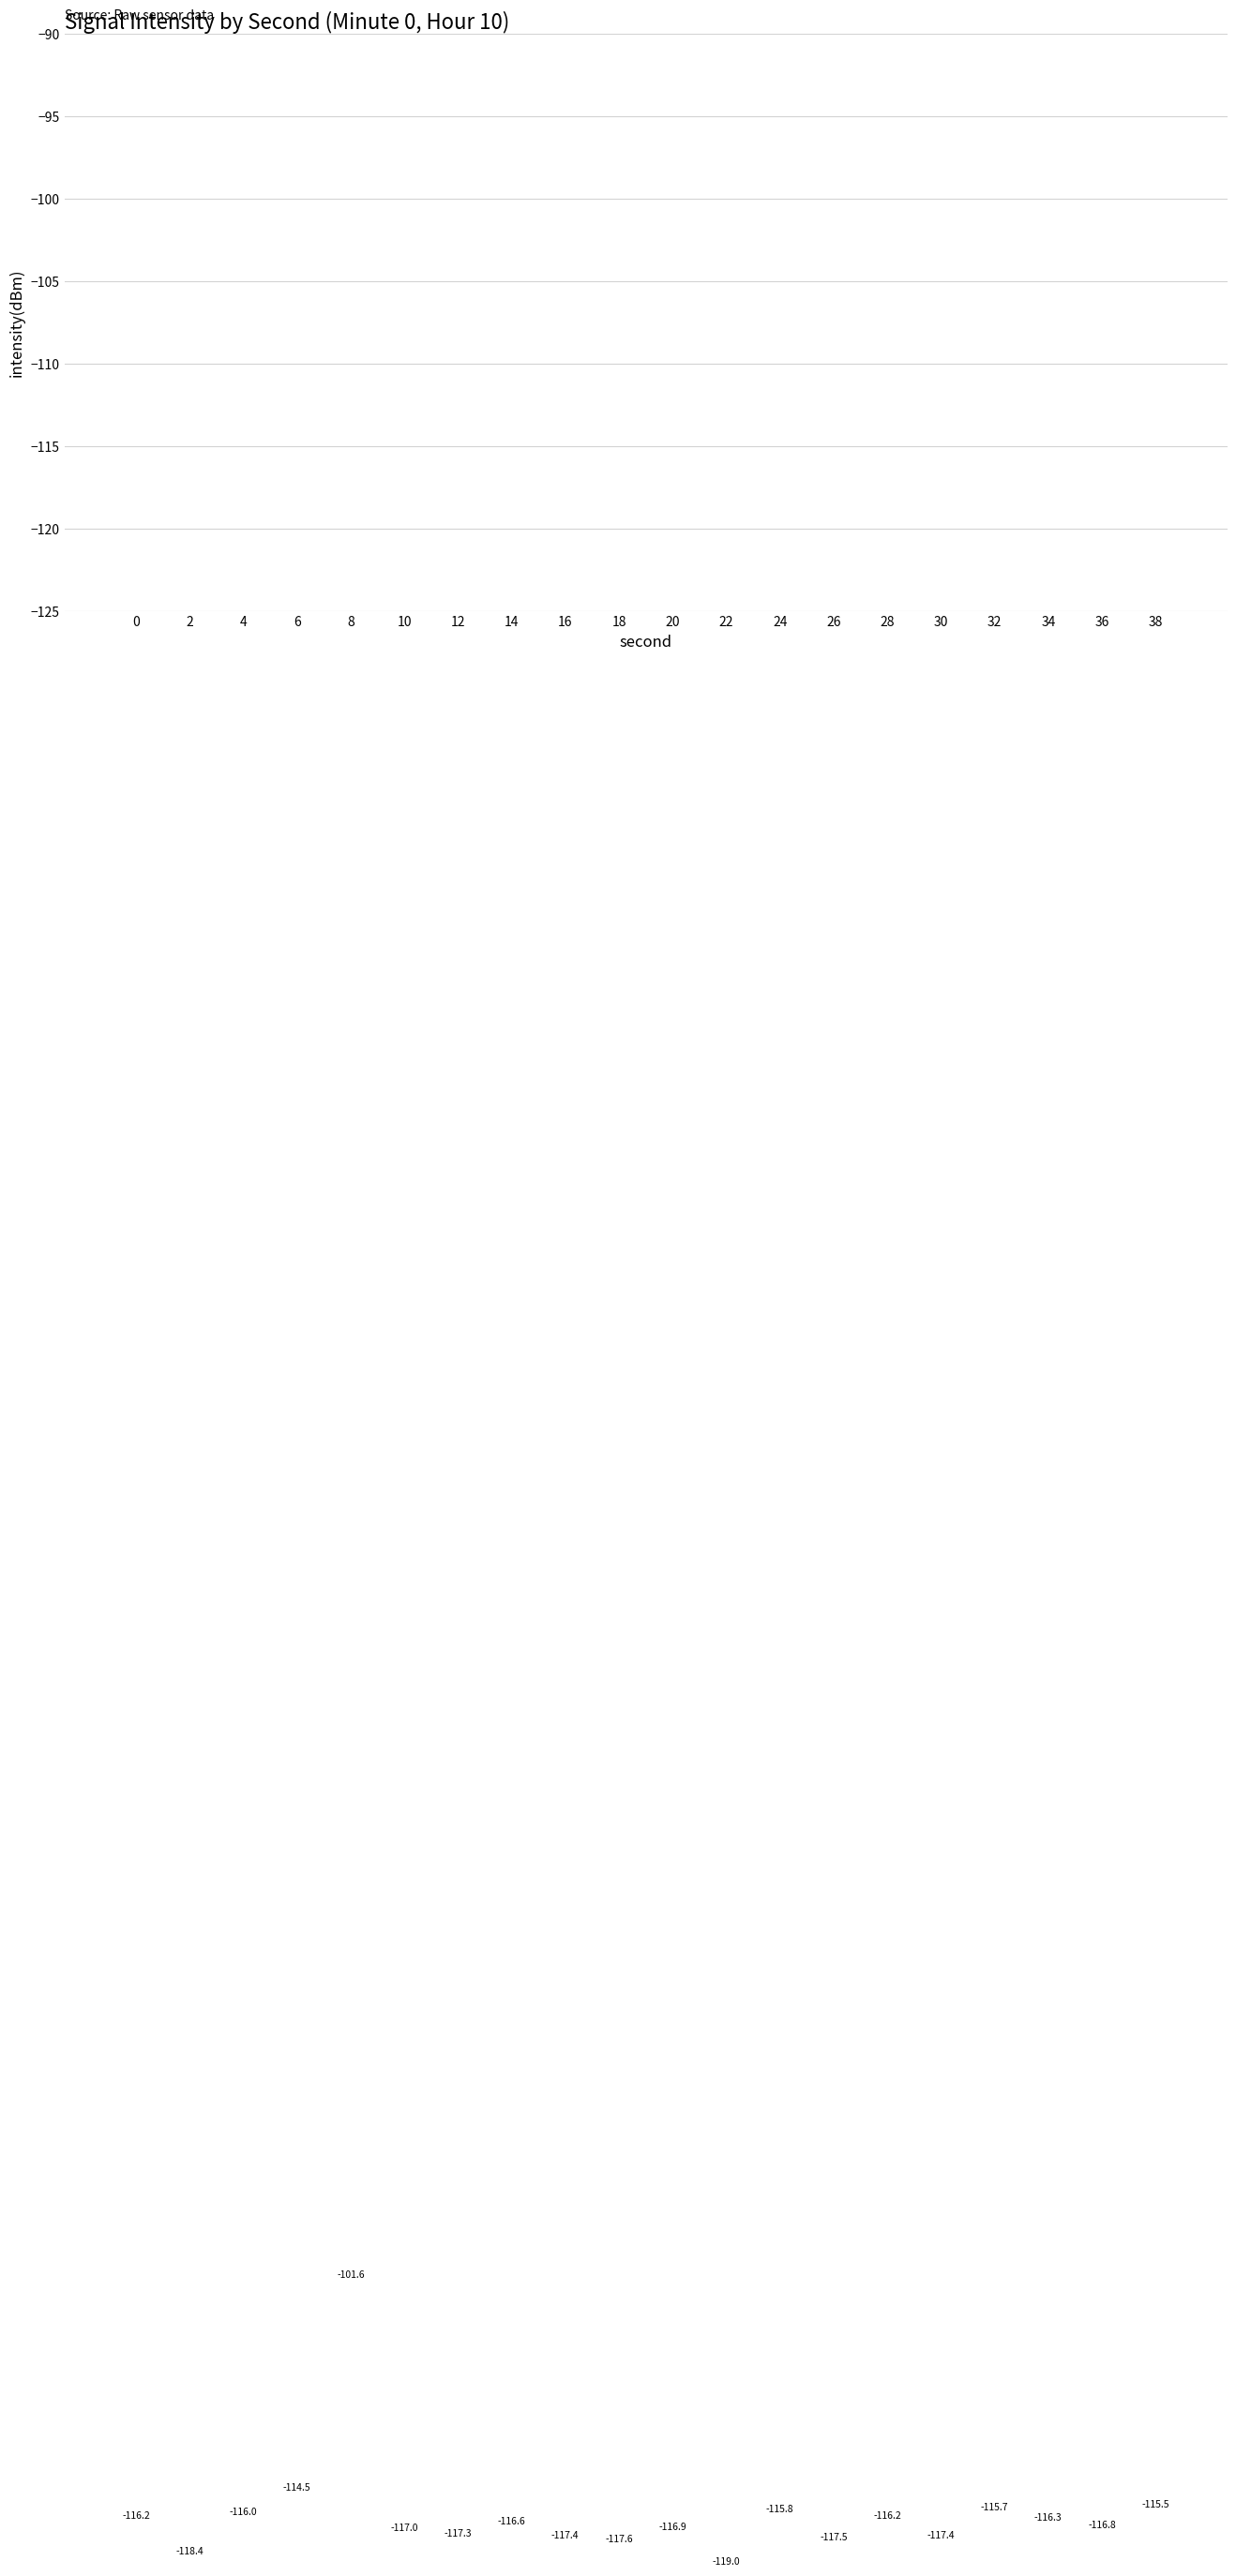

What is the maximum value shown in the chart?

-101.6